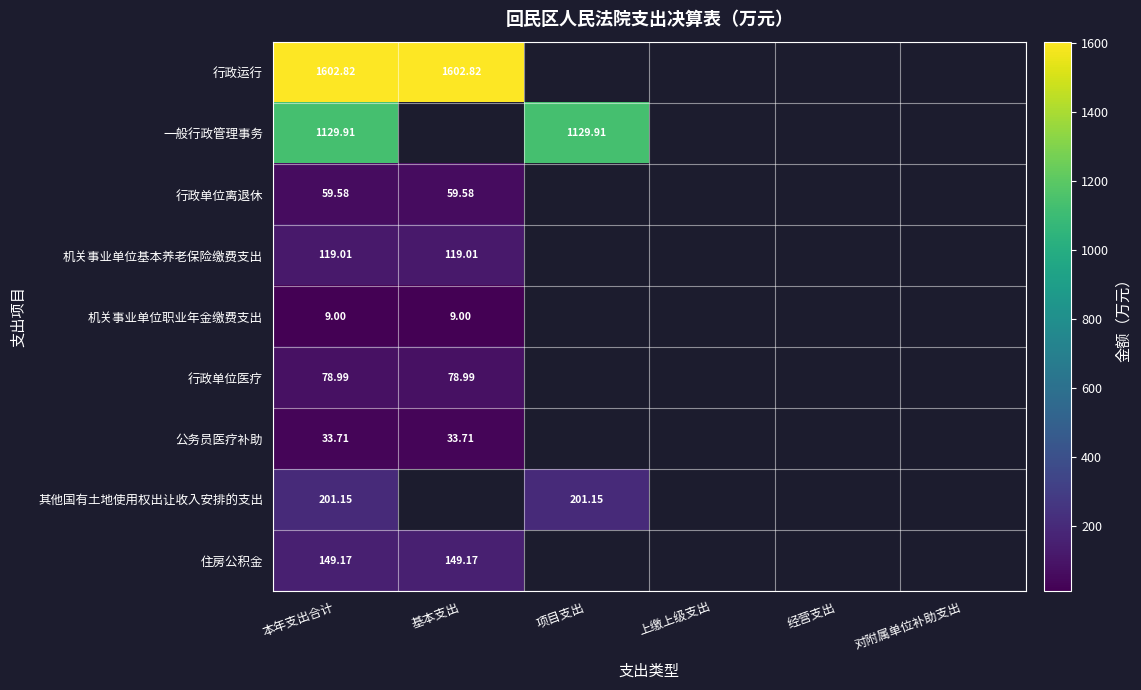

Rank the series at 本年支出合计 from highest to lowest value.

行政运行, 一般行政管理事务, 其他国有土地使用权出让收入安排的支出, 住房公积金, 机关事业单位基本养老保险缴费支出, 行政单位医疗, 行政单位离退休, 公务员医疗补助, 机关事业单位职业年金缴费支出